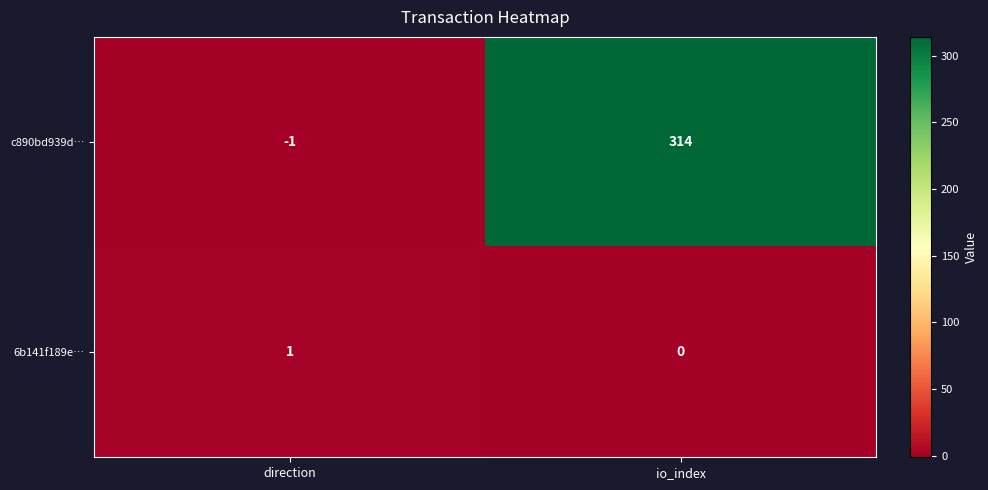

List the series in order of their peak value, lowest first.

6b141f189e…, c890bd939d…